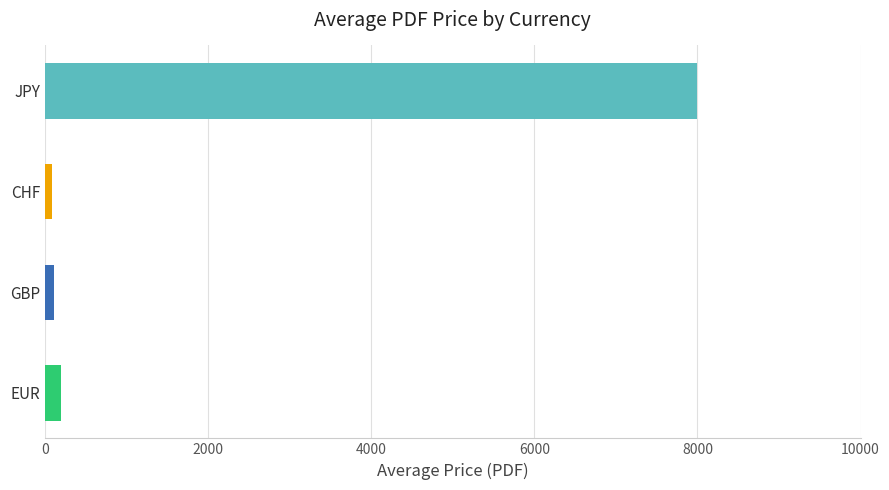

List the series in order of their peak value, highest first.

JPY, EUR, GBP, CHF